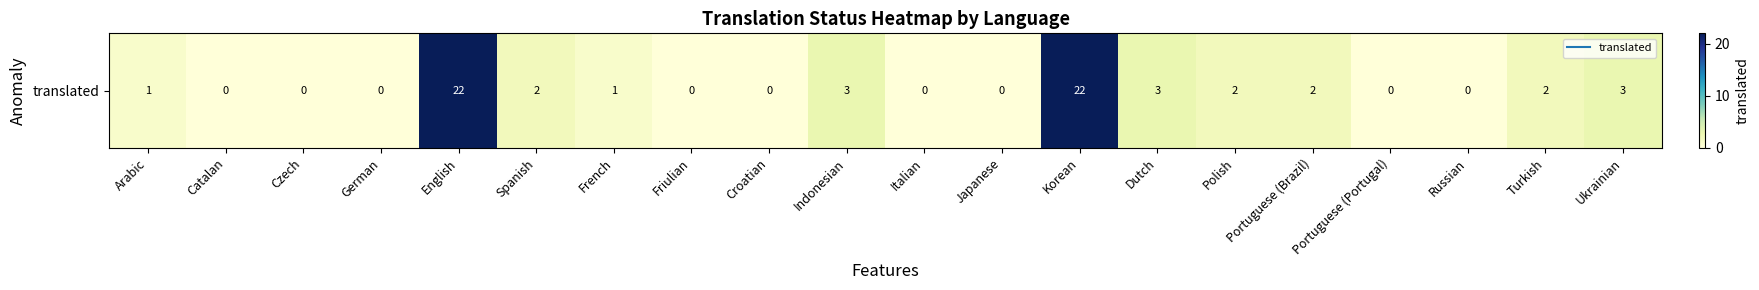

How many values are below 1?

9